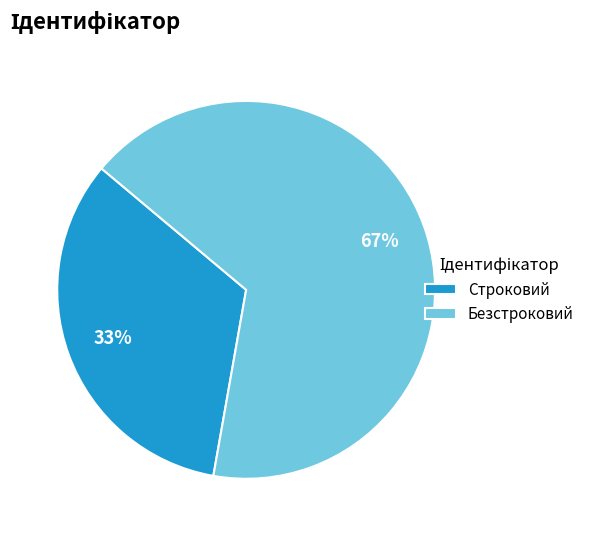

Approximately how many times larger is the value at Строковий compared to Безстроковий?

0.5